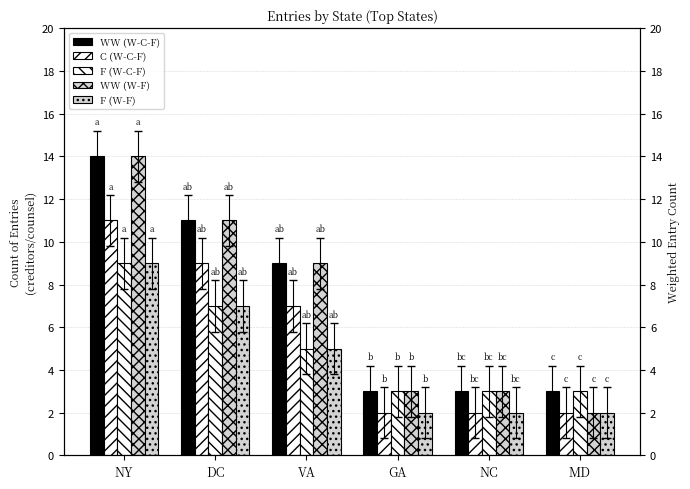

Is it true that F (W-C-F) equals 16 at NY?

False